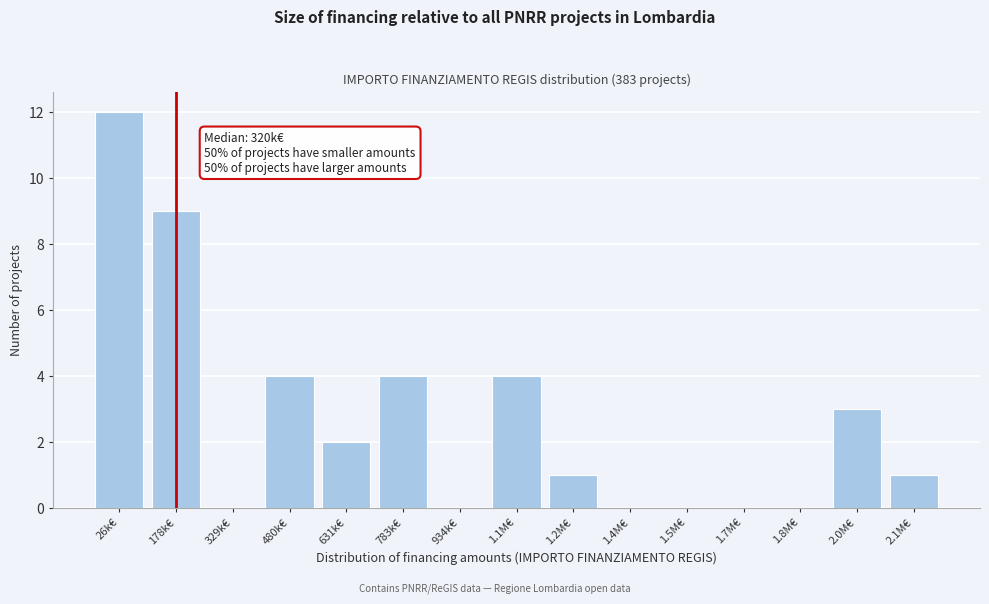

Reading left to right, what are all the values shown in this chart?

26k€=12	178k€=9	329k€=0	480k€=4	631k€=2	783k€=4	934k€=0	1.1M€=4	1.2M€=1	1.4M€=0	1.5M€=0	1.7M€=0	1.8M€=0	2.0M€=3	2.1M€=1